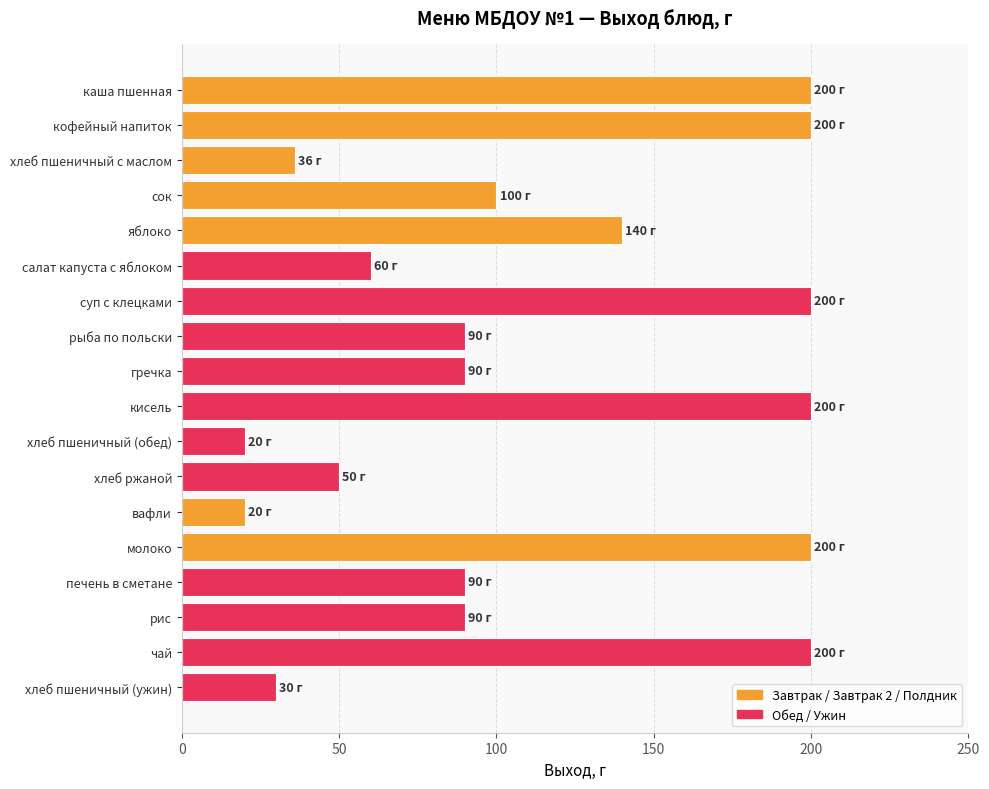

What is the average value?

112